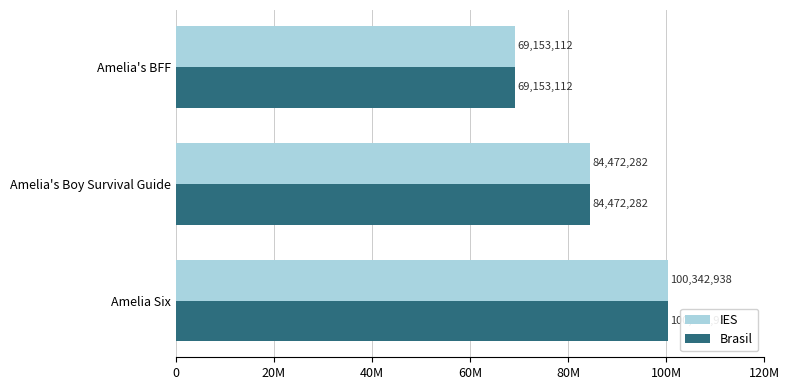

What are all the series names shown in the legend?

IES, Brasil